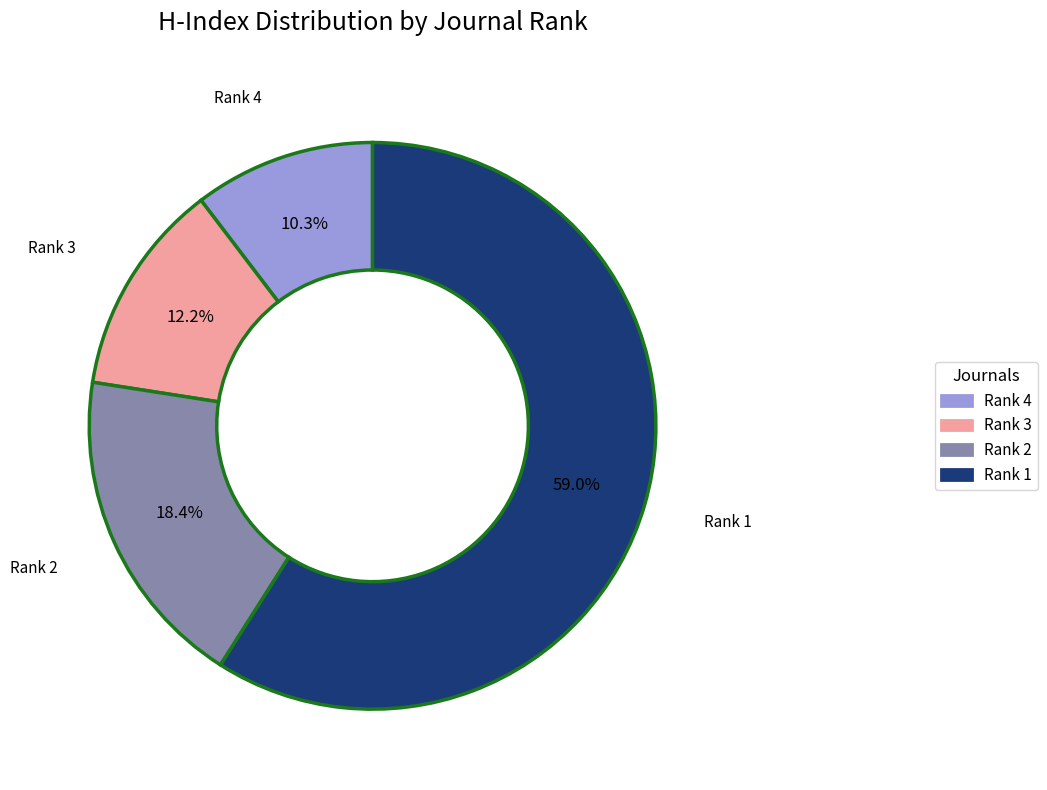

Is there any slice that represents more than half of the pie?

Yes